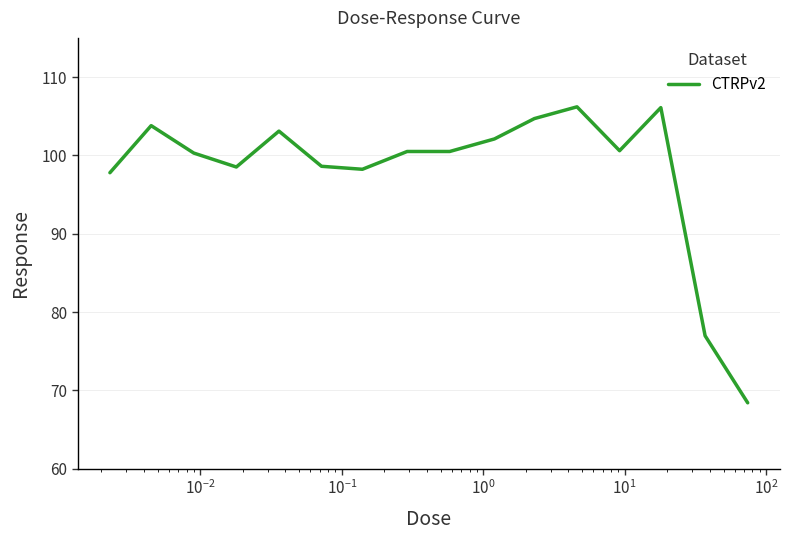

Does the chart display data point markers on the line(s)?

No